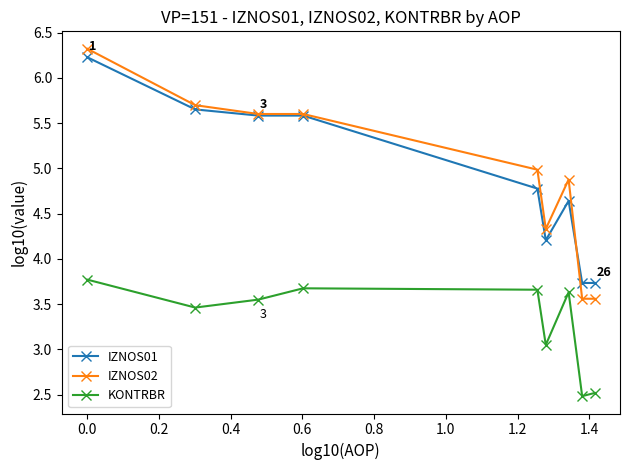

What is the minimum value for IZNOS02?

3.6